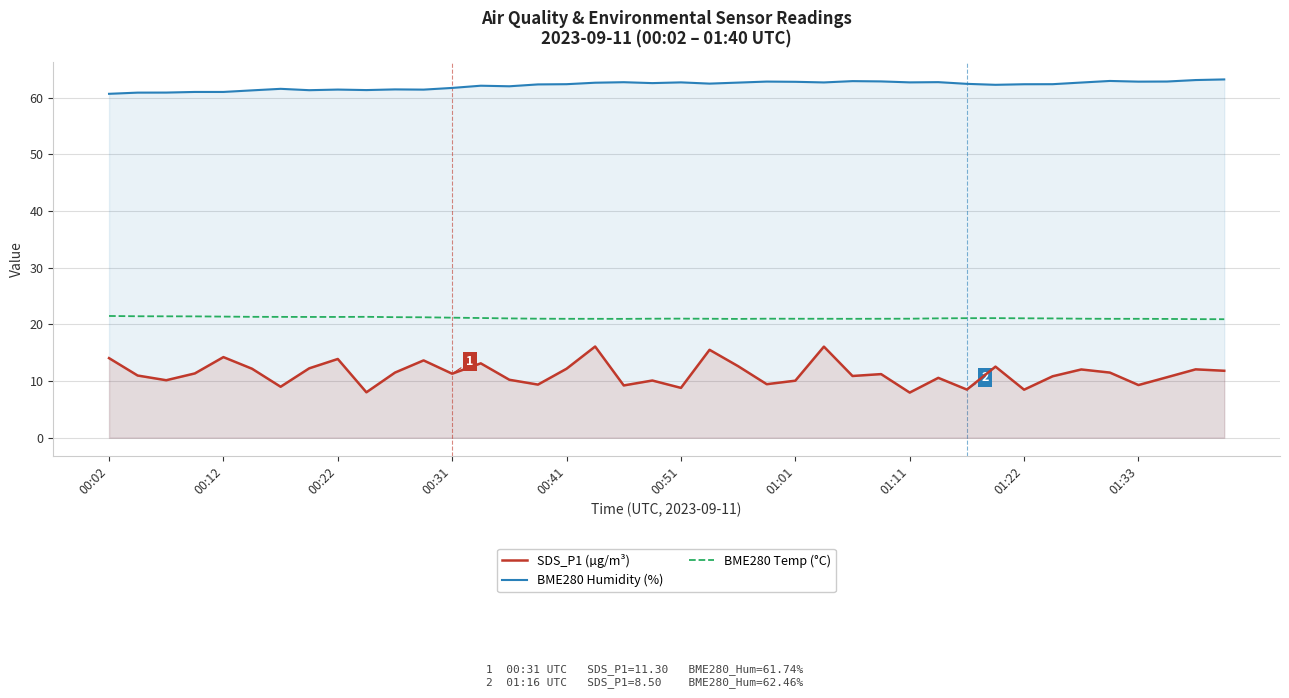

The SDS_P1 (µg/m³) series shows 8.5 at 01:22. True or false?

True